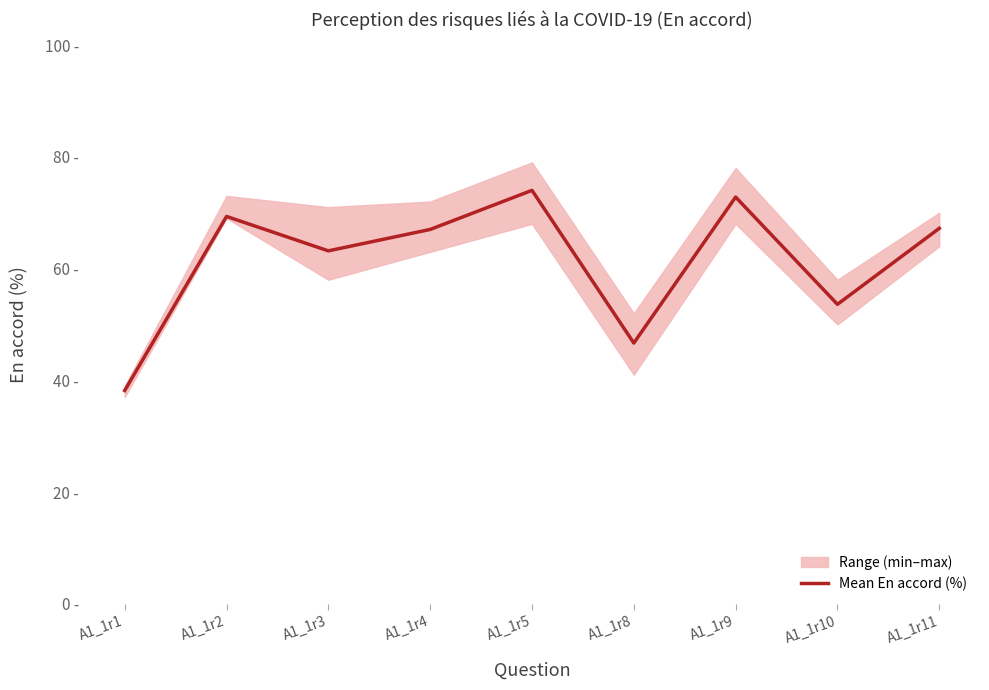

Does the chart display data point markers on the line(s)?

No